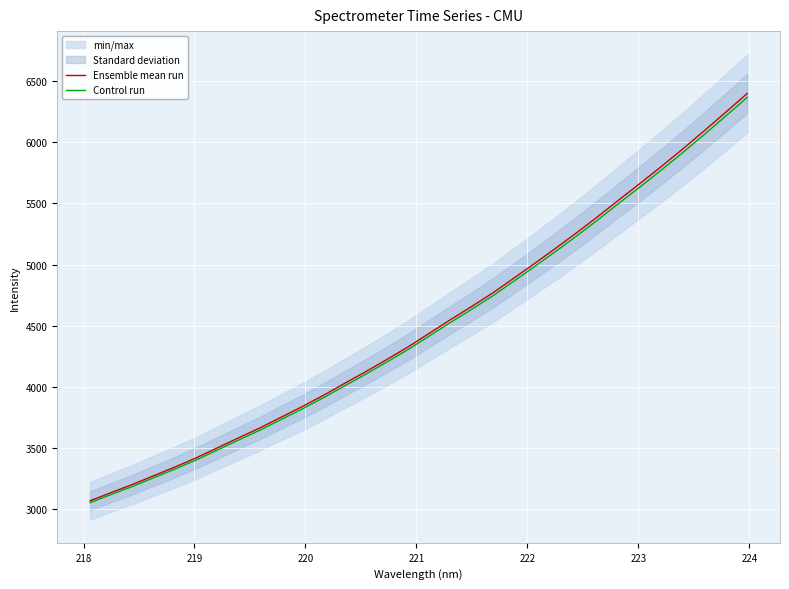

What is the average value of the Control run series?

4486.5